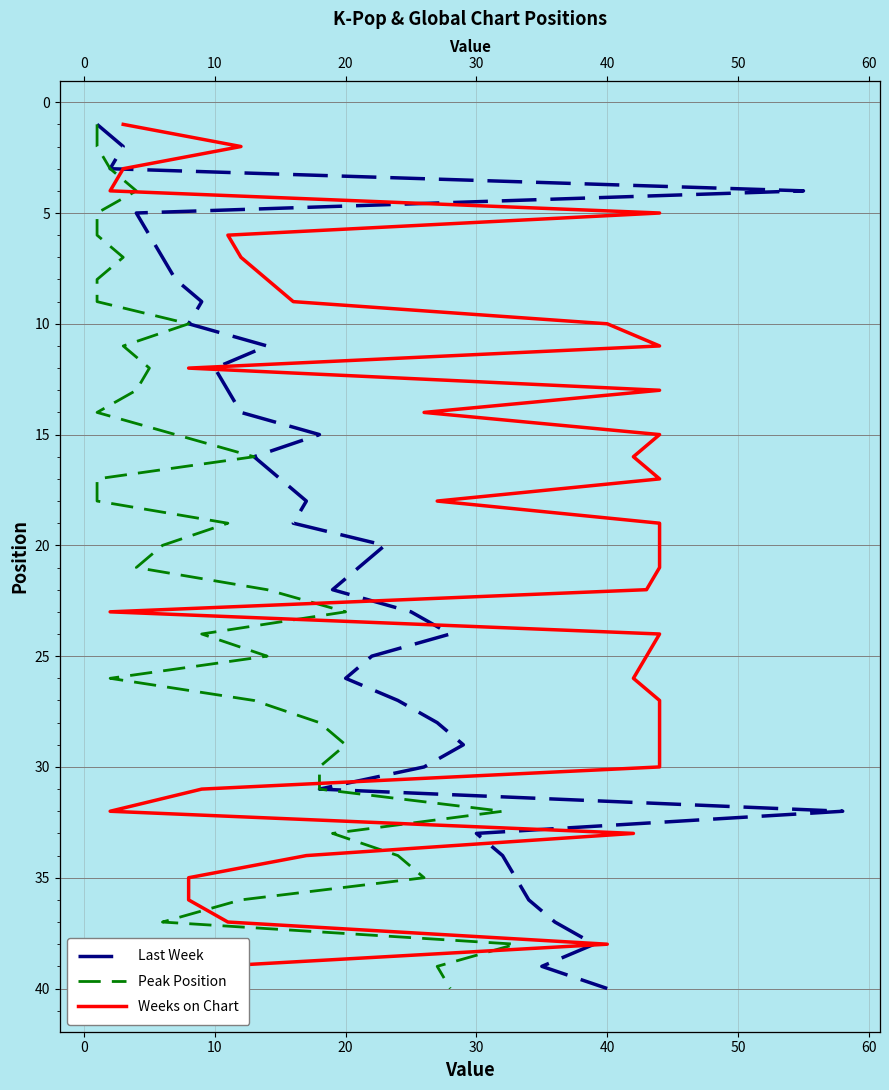

How many values in the Weeks on Chart series are below 21?

20